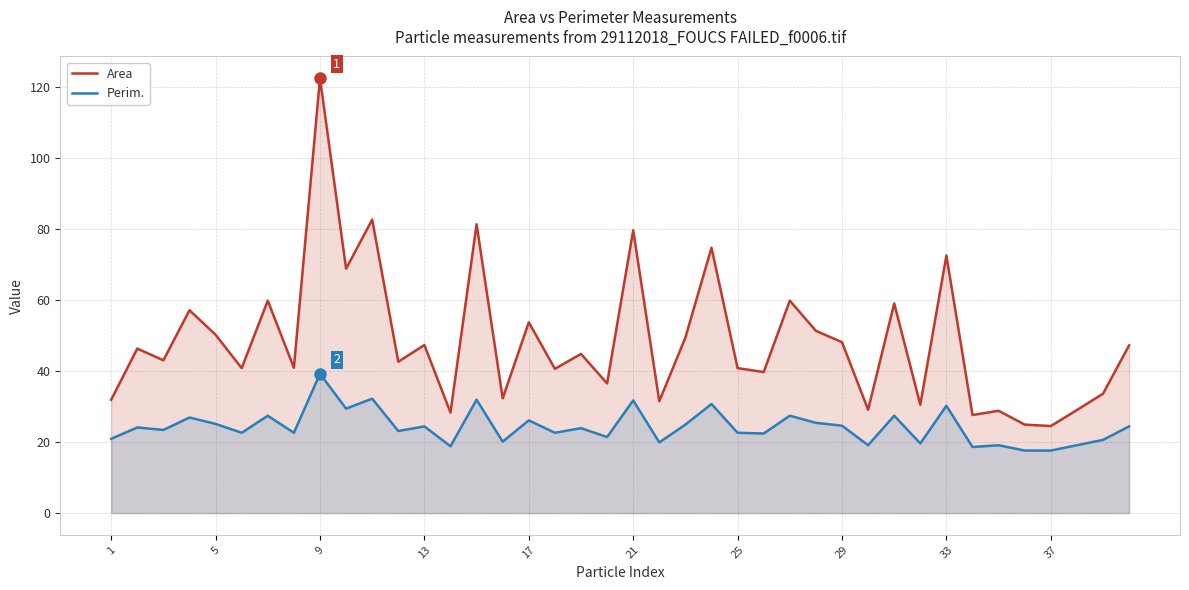

Is it true that Perim. equals 6.5 at 34?

False